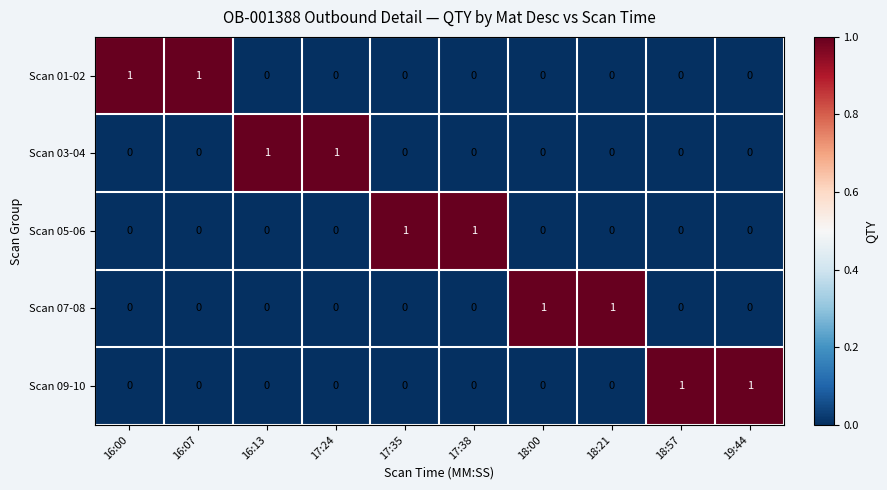

How many Scan 03-04 values are between 0 and 1?

10